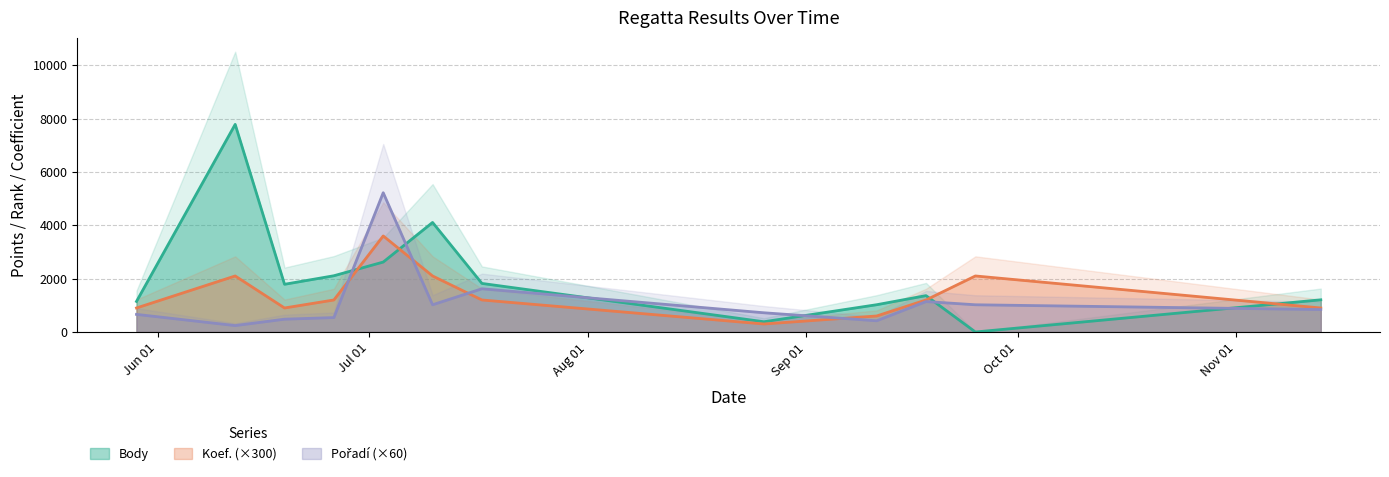

In Body, how many points are higher than both neighbors (excluding endpoints)?

3